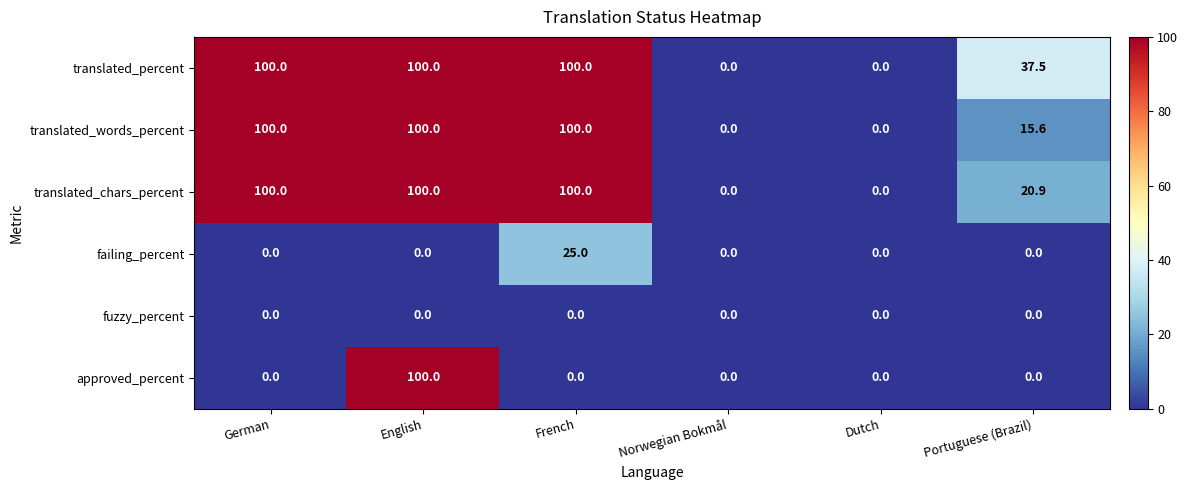

At which label is translated_chars_percent closest to 50?

Portuguese (Brazil)